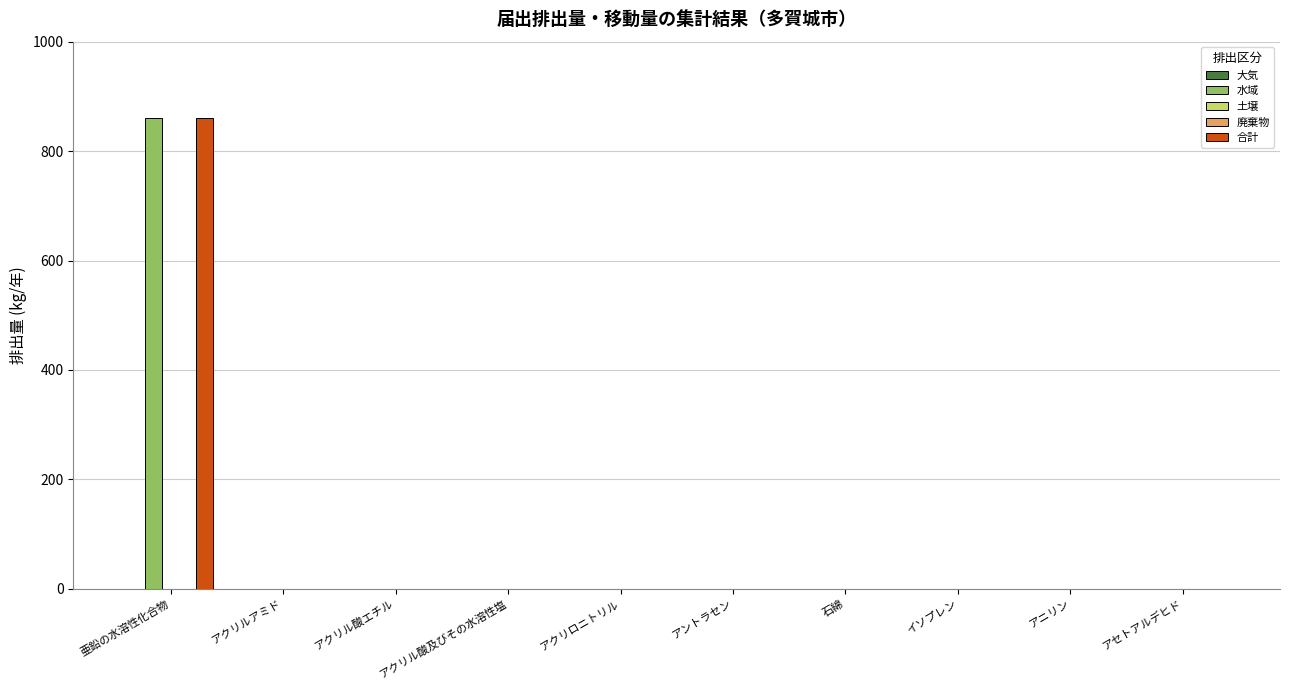

List the labels in order of 水域 value, largest first.

亜鉛の水溶性化合物, アクリルアミド, アクリル酸エチル, アクリル酸及びその水溶性塩, アクリロニトリル, アントラセン, 石綿, イソプレン, アニリン, アセトアルデヒド